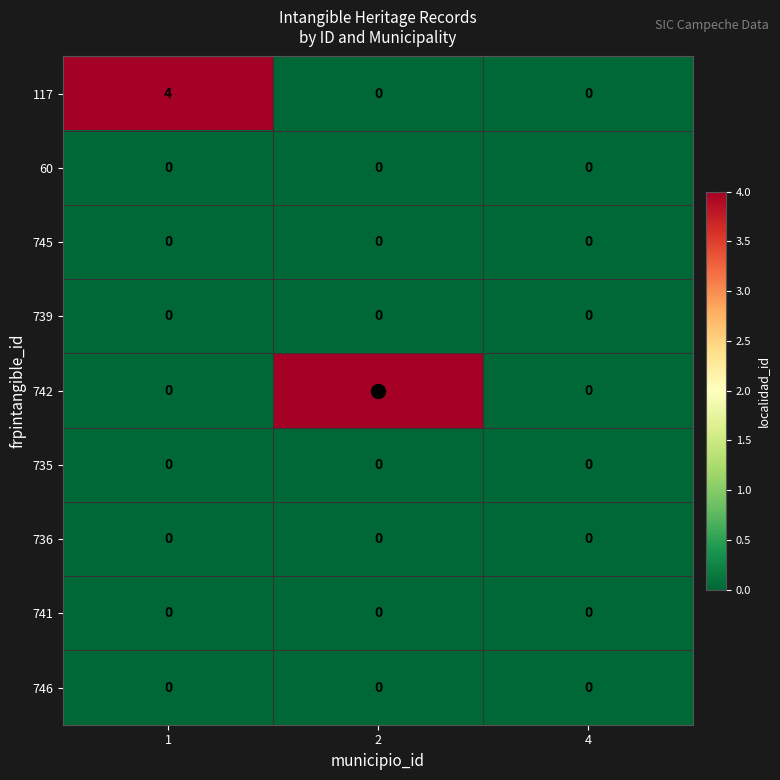

What is the highest value of the 742 series?

4